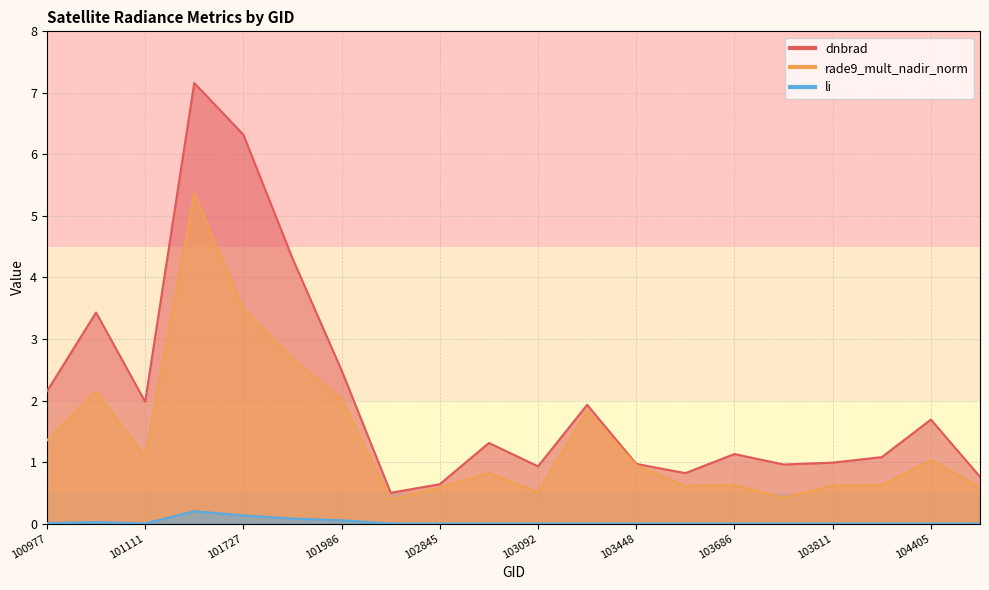

Reading right to left, list all the values displayed in this chart.

dnbrad: 104522=0.8	104405=1.7	104397=1.1	103811=1.0	103694=1.0	103686=1.1	103566=0.8	103448=1.0	103330=1.9	103092=0.9	102964=1.3	102845=0.6	102602=0.5	101986=2.5	101858=4.3	101727=6.3	101605=7.2	101111=2.0	101102=3.4	100977=2.1
rade9_mult_nadir_norm: 104522=0.6	104405=1.0	104397=0.6	103811=0.6	103694=0.4	103686=0.6	103566=0.6	103448=0.9	103330=1.8	103092=0.5	102964=0.8	102845=0.6	102602=0.4	101986=2.0	101858=2.7	101727=3.5	101605=5.4	101111=1.1	101102=2.2	100977=1.4
li: 104522=0.0	104405=0.0	104397=0.0	103811=0.0	103694=0.0	103686=0.0	103566=0.0	103448=0.0	103330=0.0	103092=0.0	102964=0.0	102845=0.0	102602=0.0	101986=0.1	101858=0.1	101727=0.1	101605=0.2	101111=0.0	101102=0.0	100977=0.0